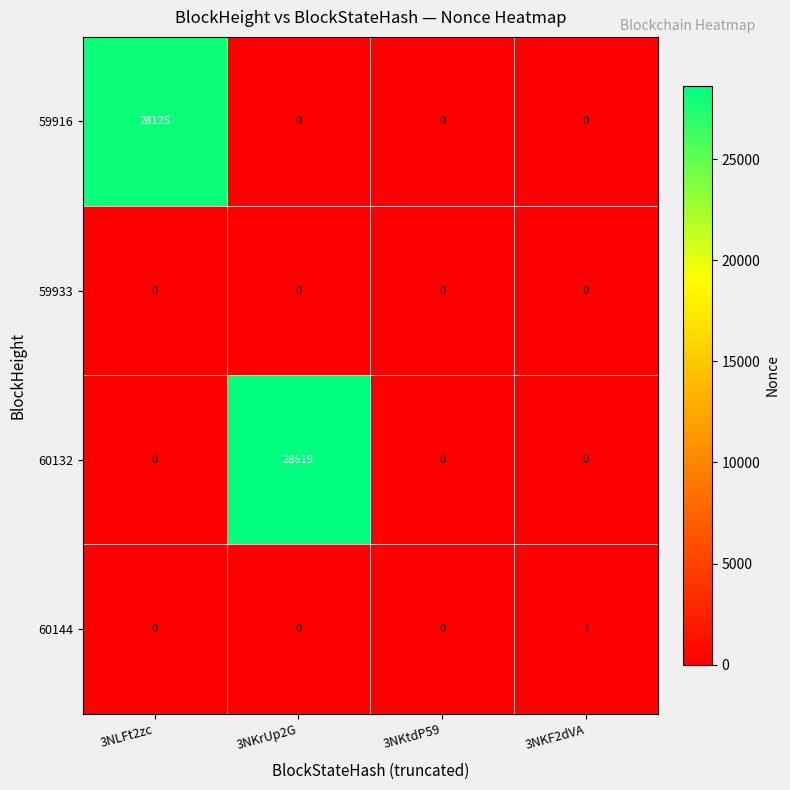

At how many categories does at least one series exceed 1277?

2